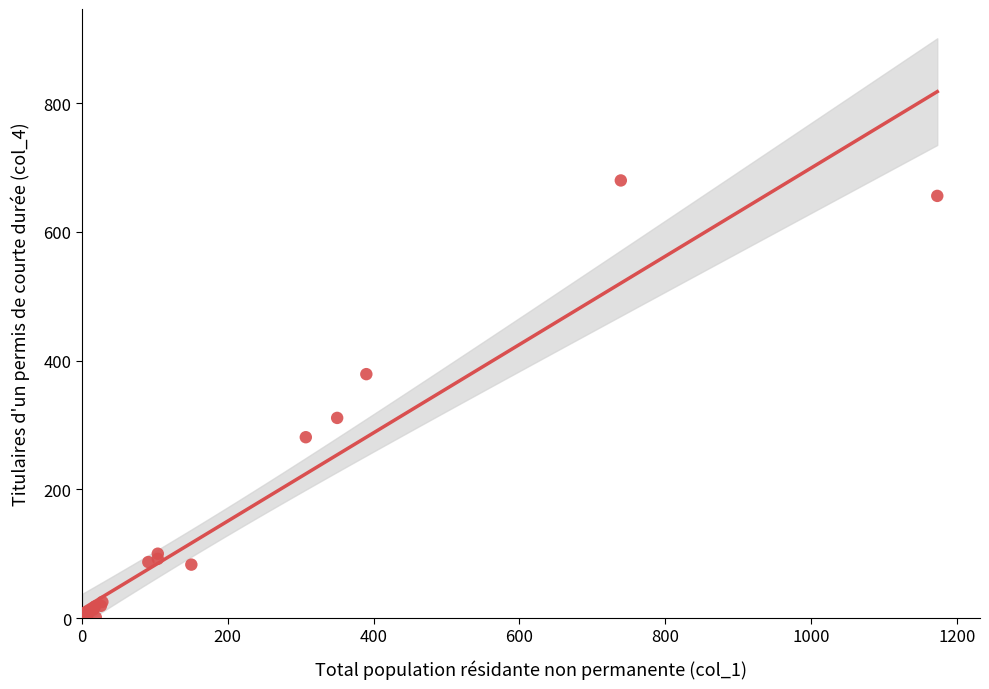

What Y value in the scatter plot is closest to 340?

311